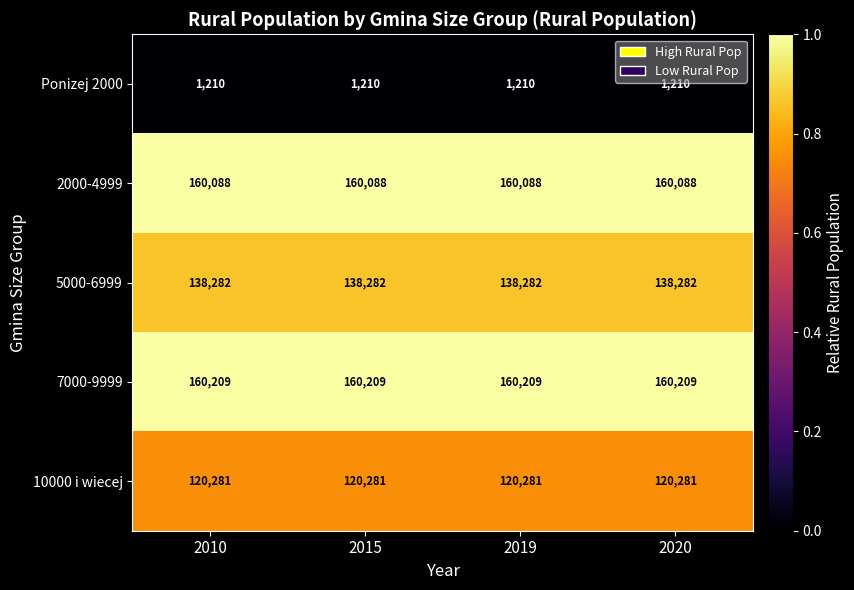

What value does the Ponizej 2000 series have at 2010?

1210